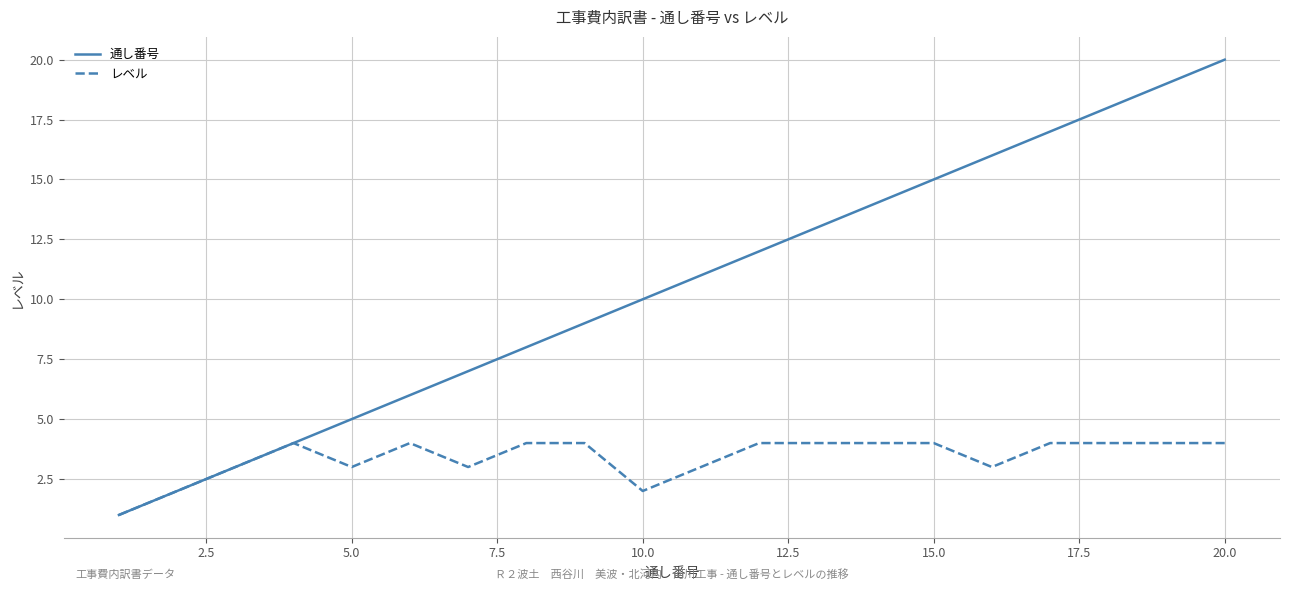

True or false: レベル has more than 0 points higher than both neighbors.

True